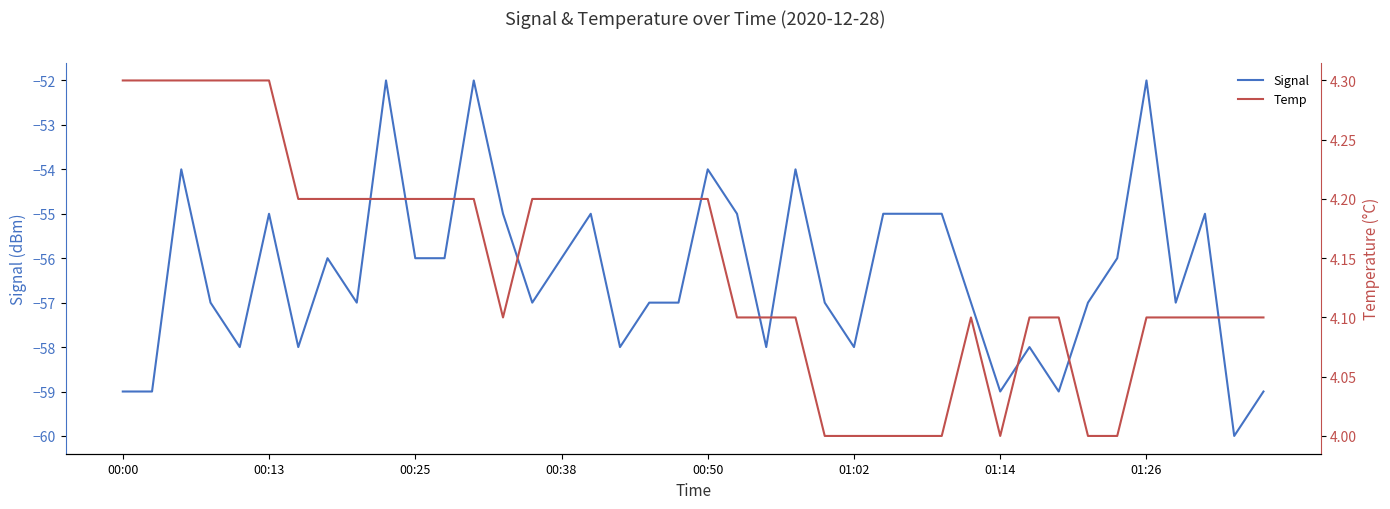

List the series in order of their peak value, lowest first.

Signal, Temp